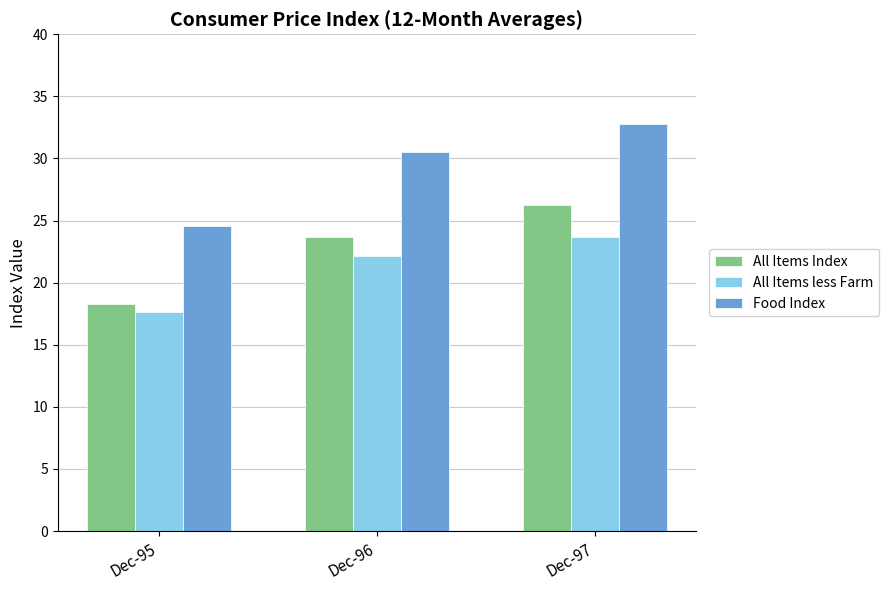

How many data points does each series have?

3